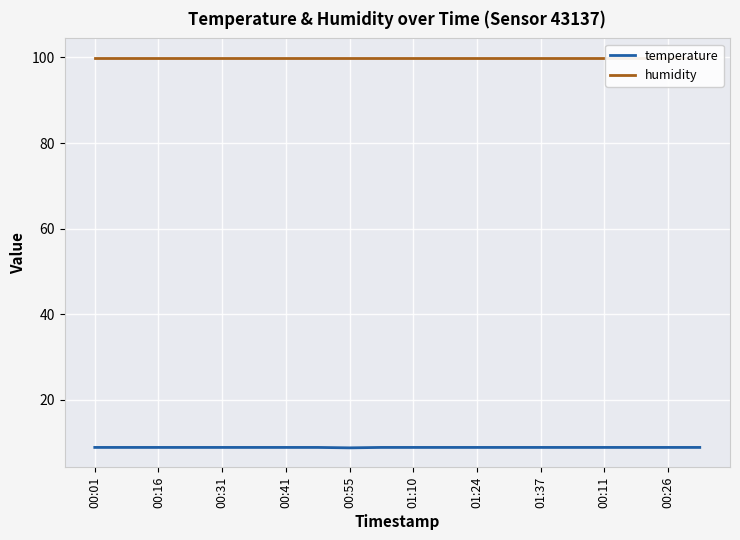

What are all the series names shown in the legend?

temperature, humidity